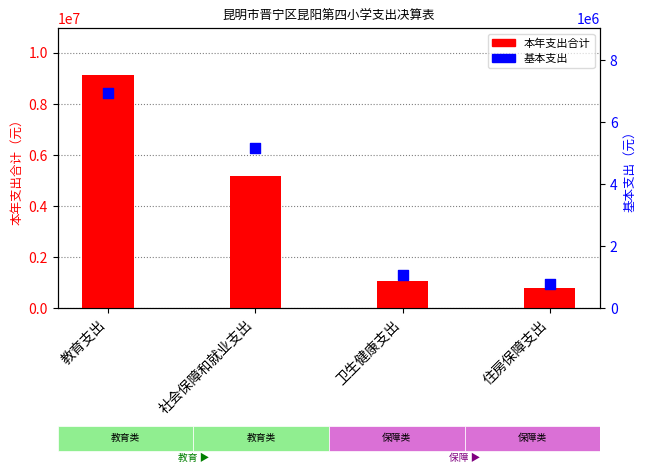

Which series has the largest total across all categories?

本年支出合计